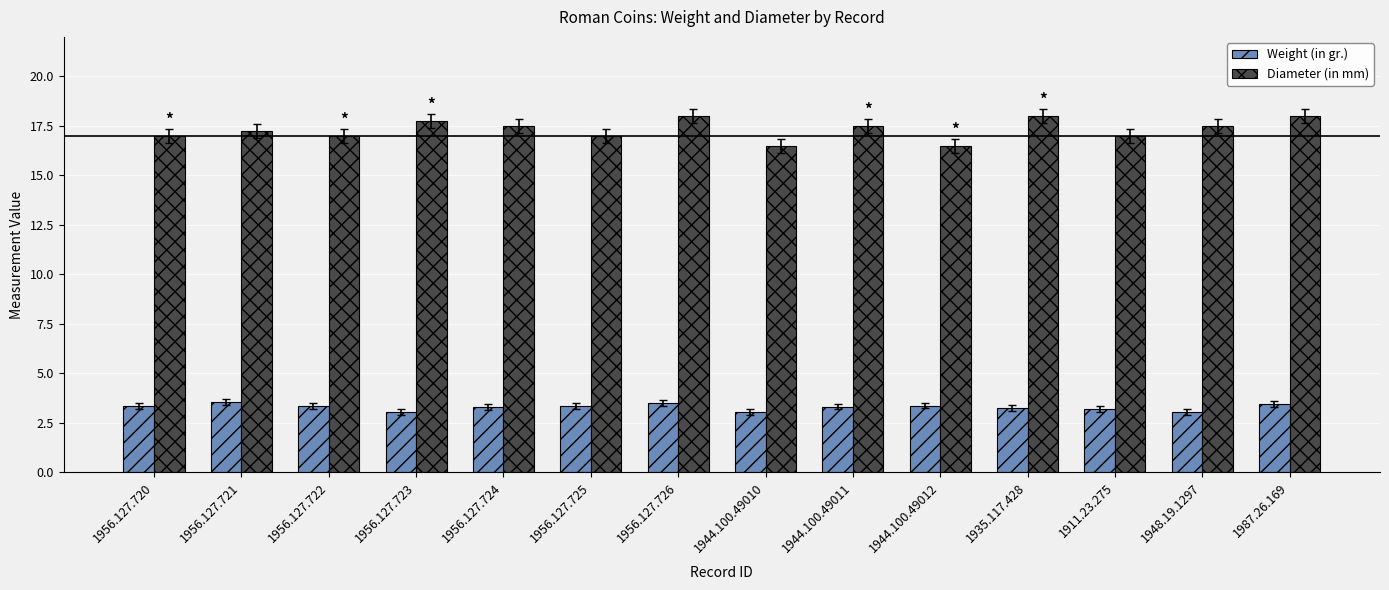

What is the label of the 2nd bar from the right?

1948.19.1297